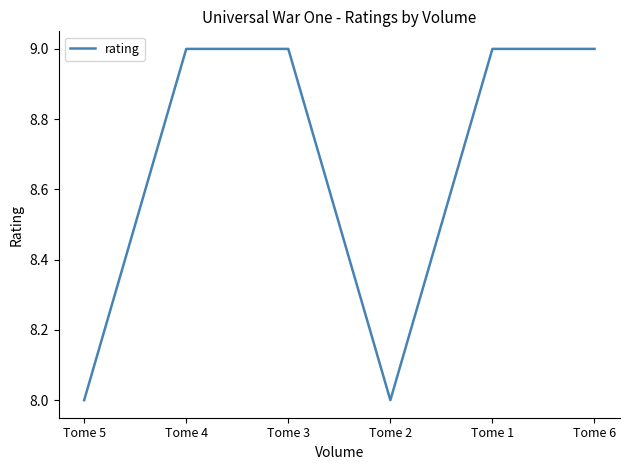

What is the difference between the second highest and second lowest values?

1